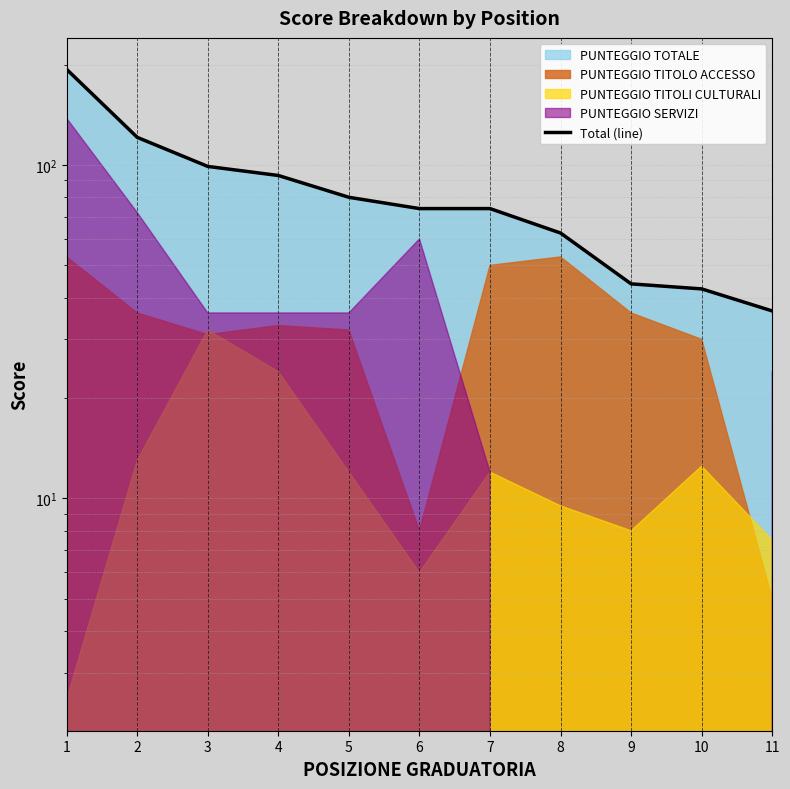

Approximately how many times larger is the value at 3 compared to 8?

1.6